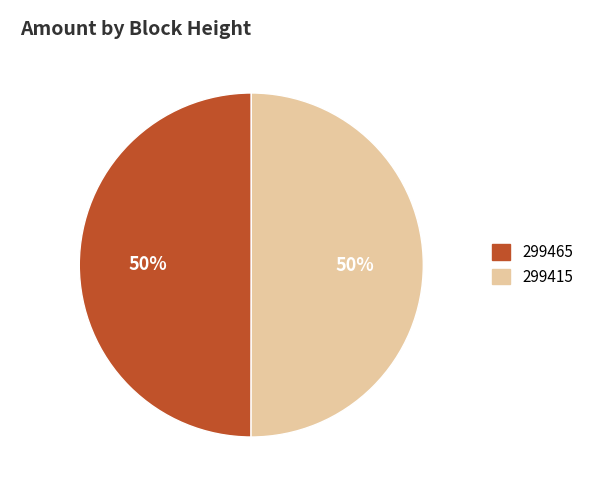

Is it true that 299465 is 50% of the pie?

True